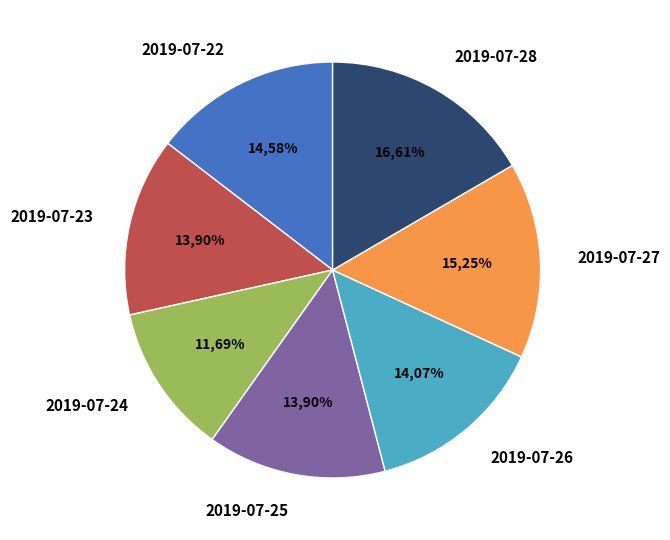

Which slice is the smallest?

2019-07-24